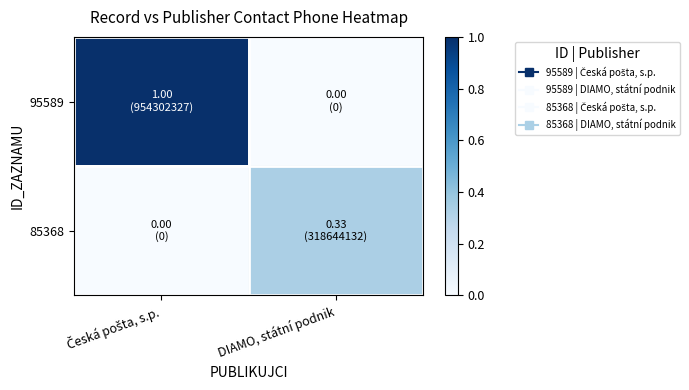

How many data points does each series have?

2